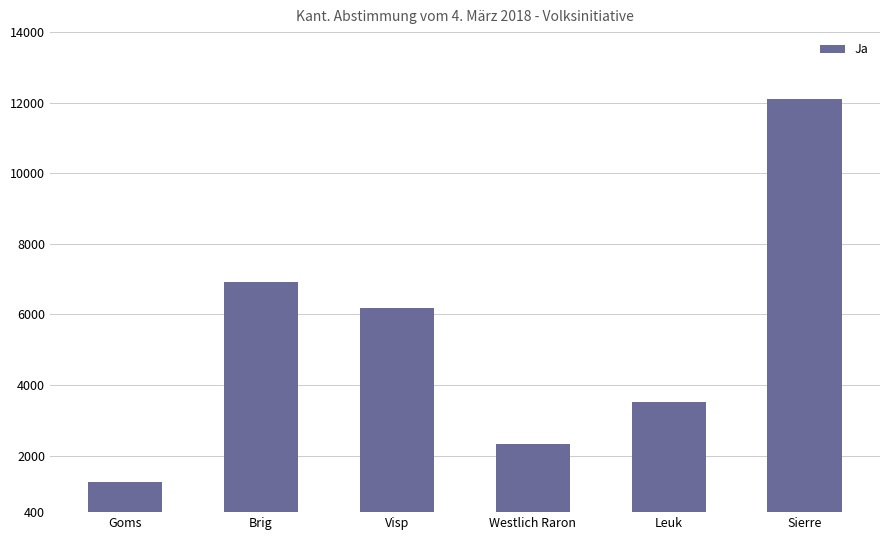

The value at Goms is 2099. True or false?

False